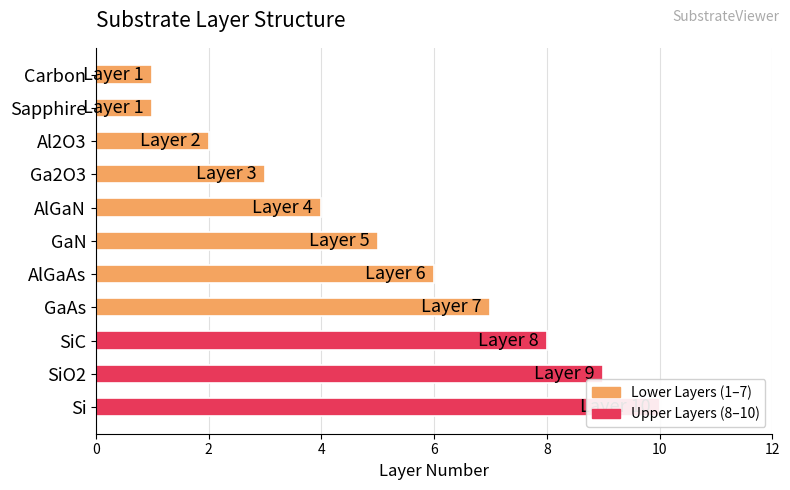

How many values are between 2 and 8?

7